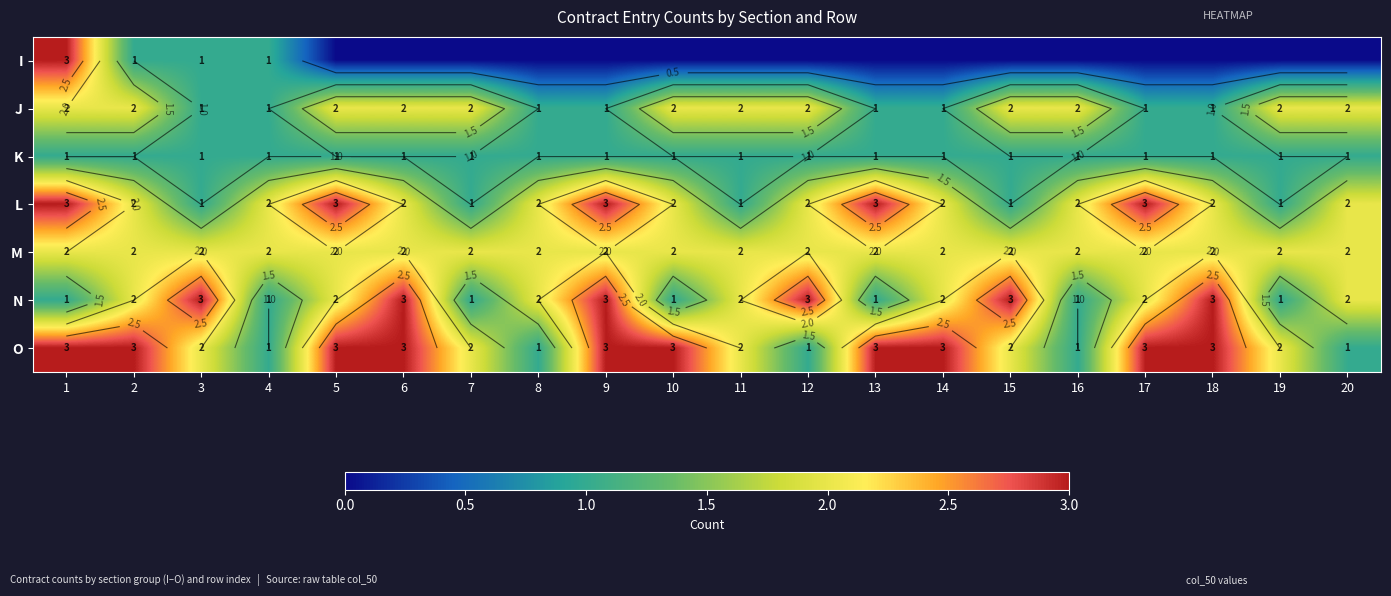

The I series shows -2 at 8. True or false?

False